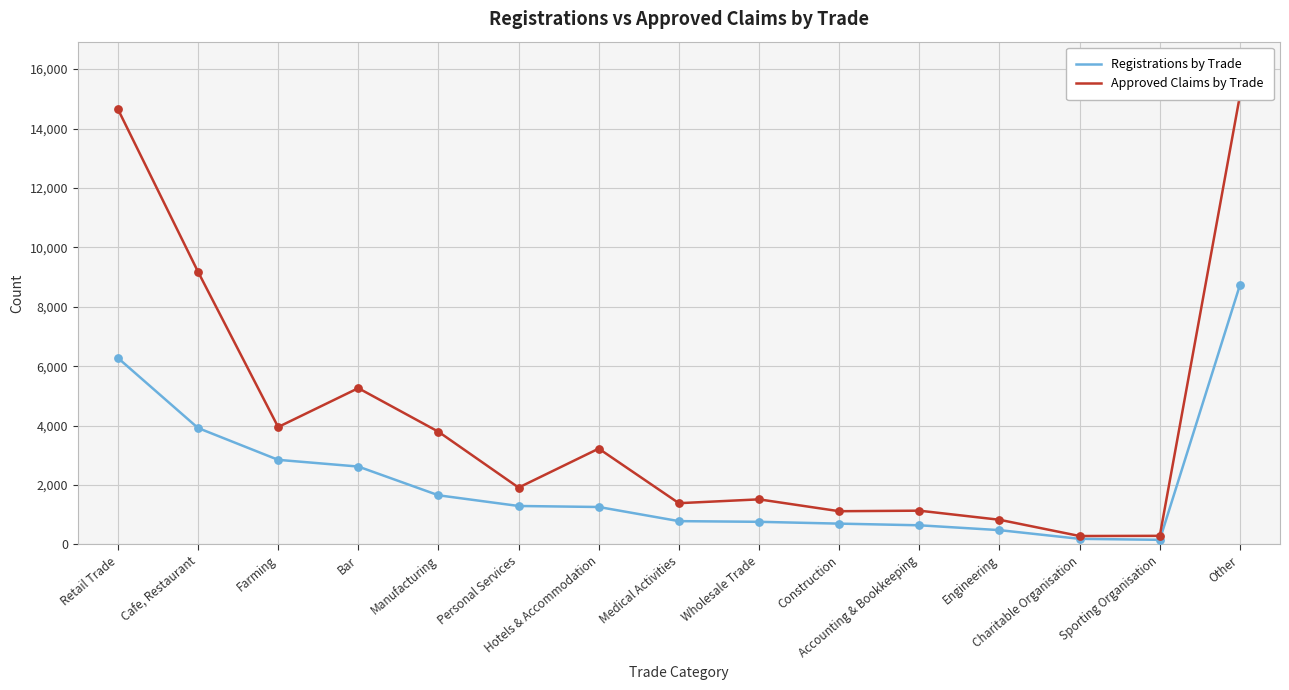

At how many categories does at least one series exceed 6907?

3